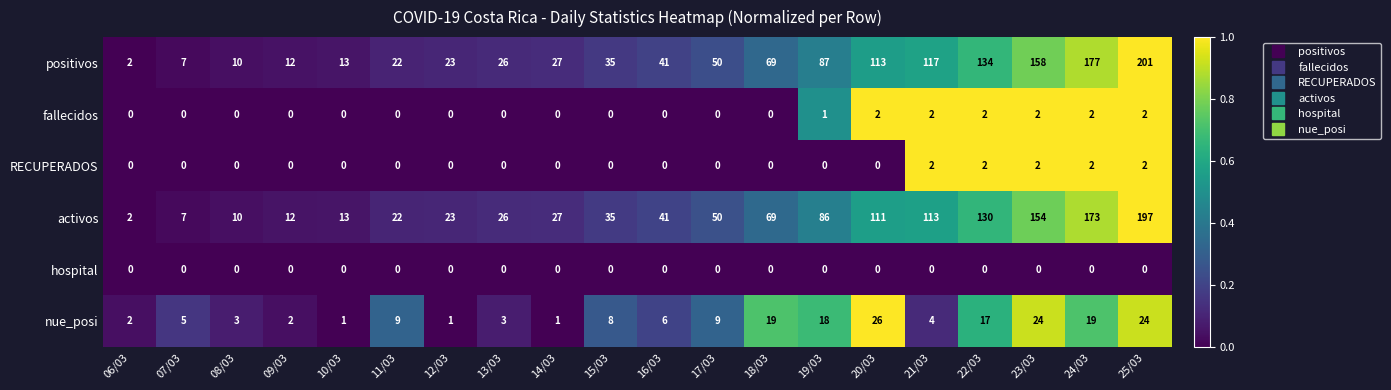

What is the greatest value displayed?

201